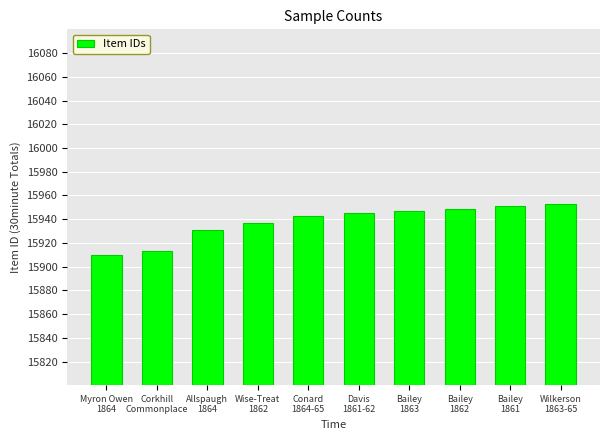

The chart shows a value of 20934 at Bailey
1862. True or false?

False